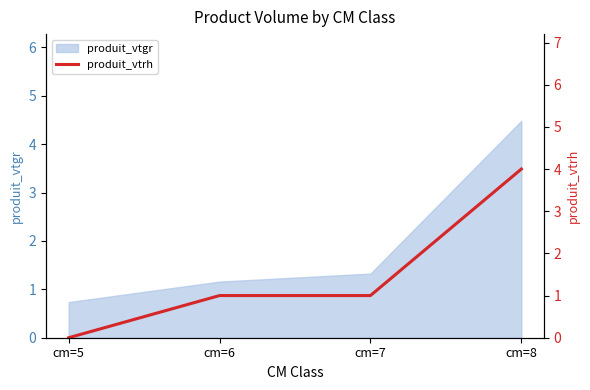

Between cm=5 and cm=8, which is larger?

cm=8